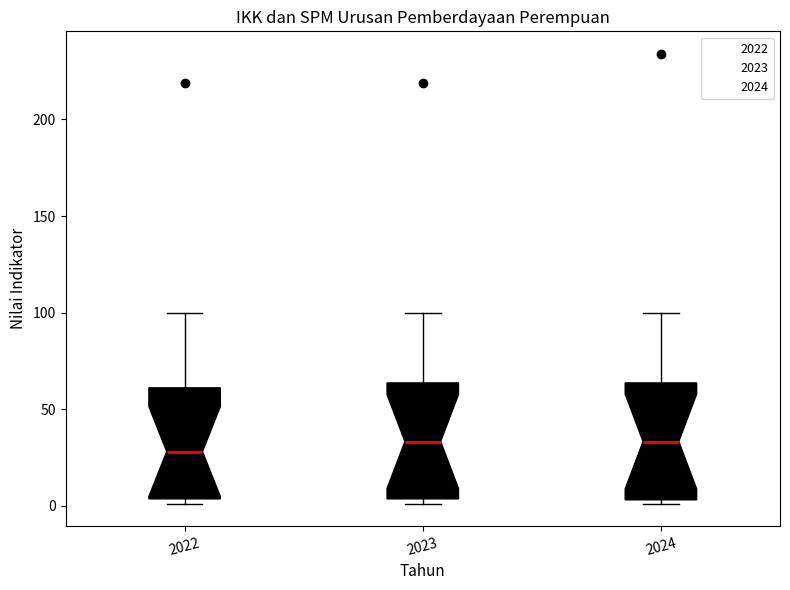

Which box's median line is the lowest?

2022